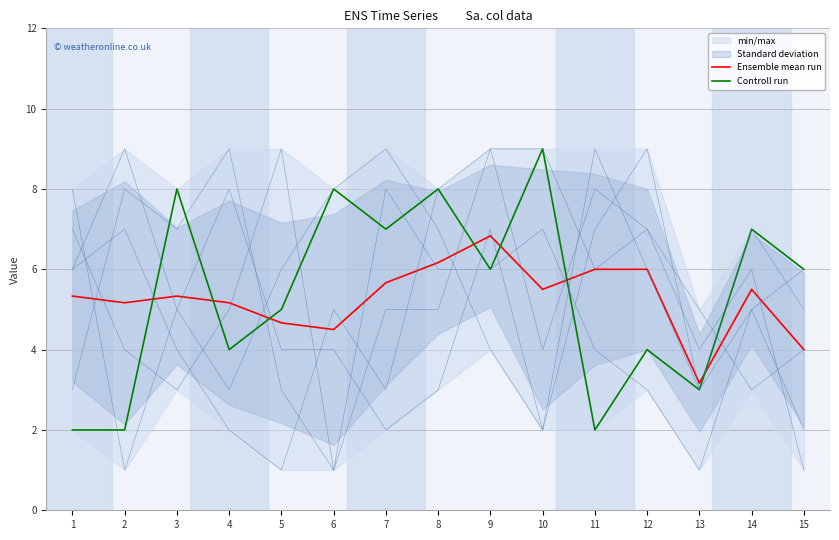

How many values in the Controll run series are below 6?

7